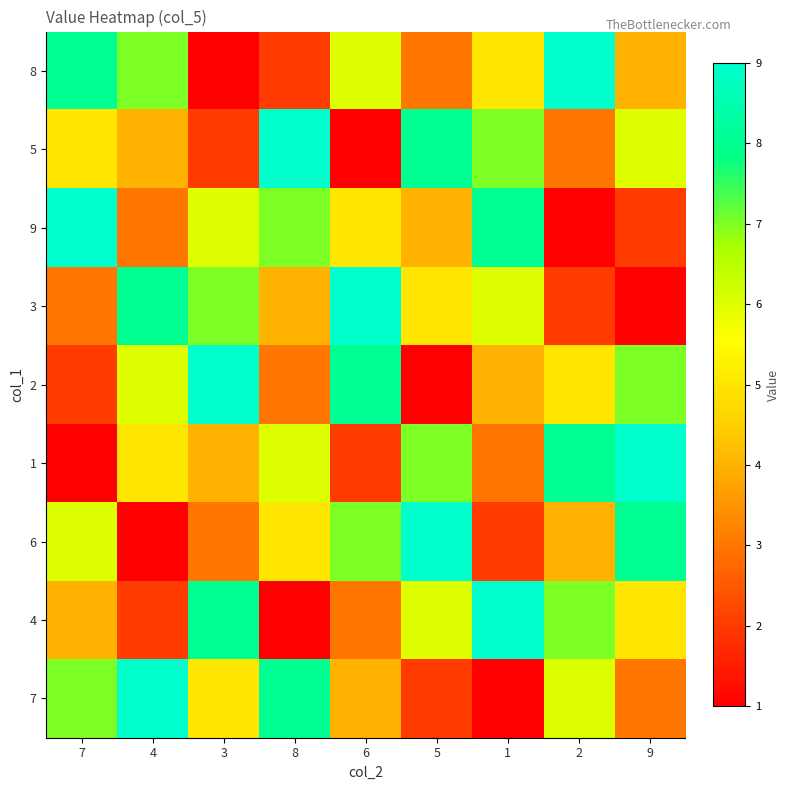

What is the total value across all series at 9?

45